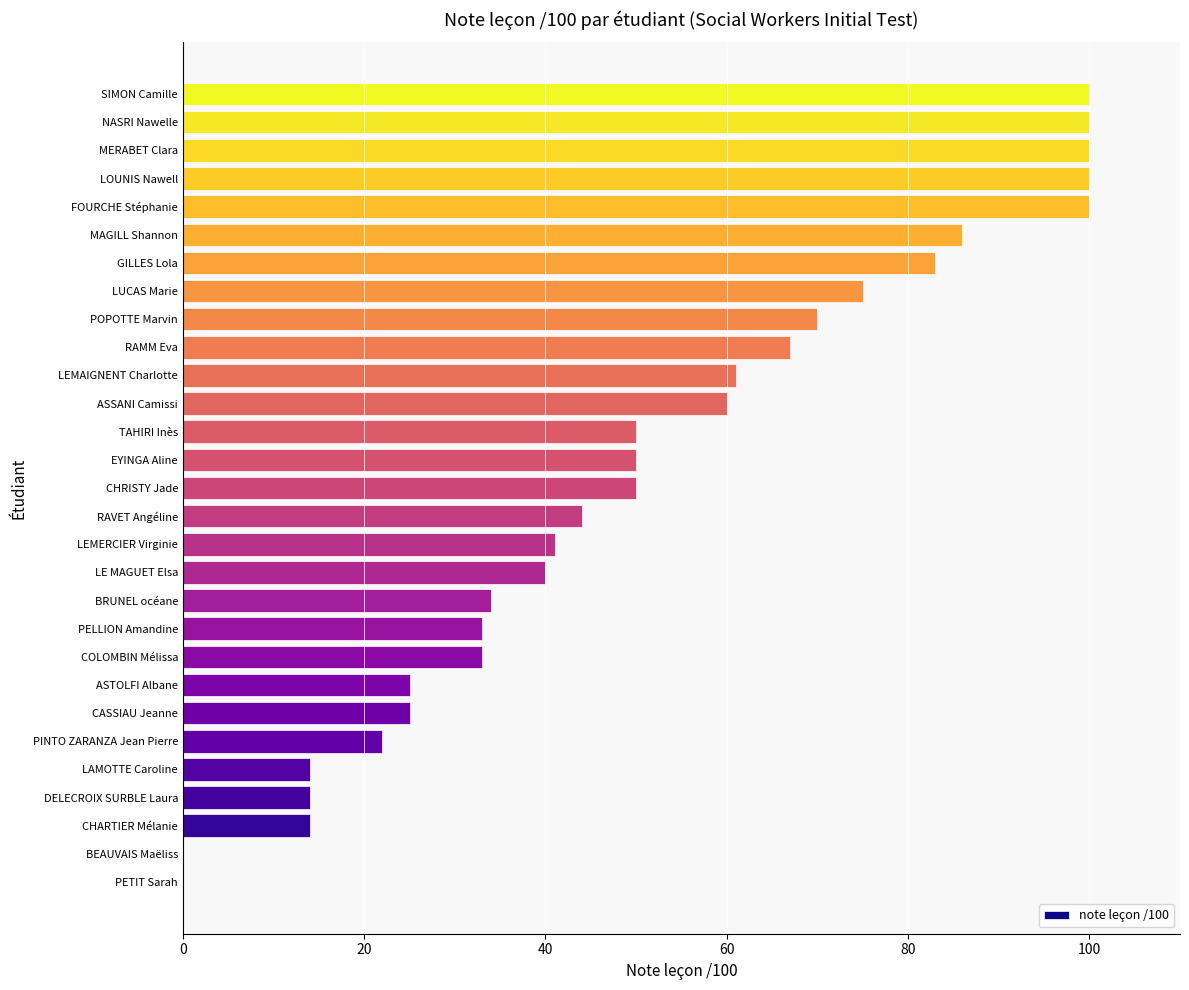

What is the sum of all values?

1491